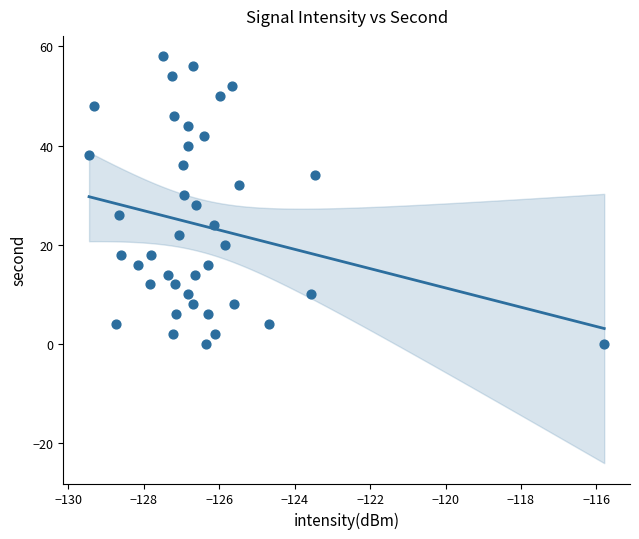

What is the range of Y values (max minus min)?

58